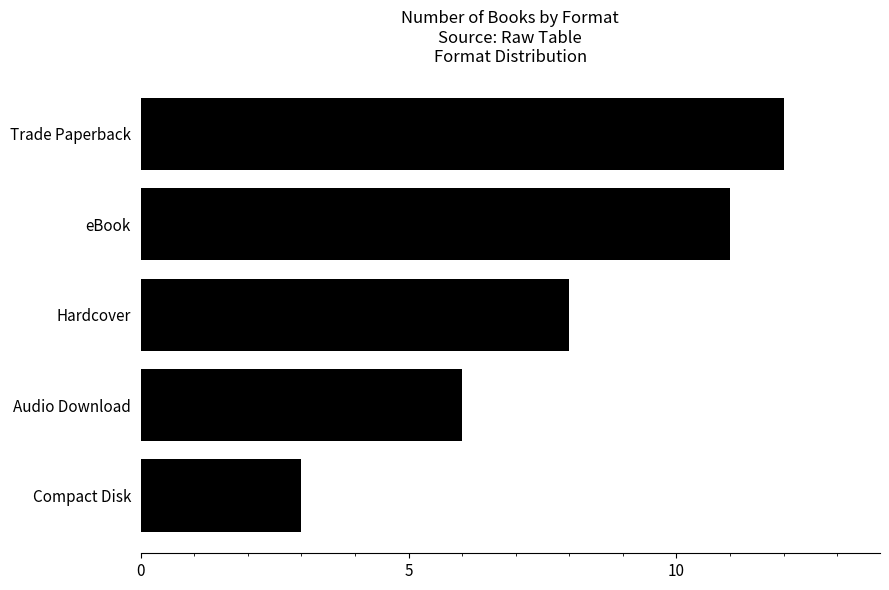

Rank the categories by value from lowest to highest.

Compact Disk, Audio Download, Hardcover, eBook, Trade Paperback